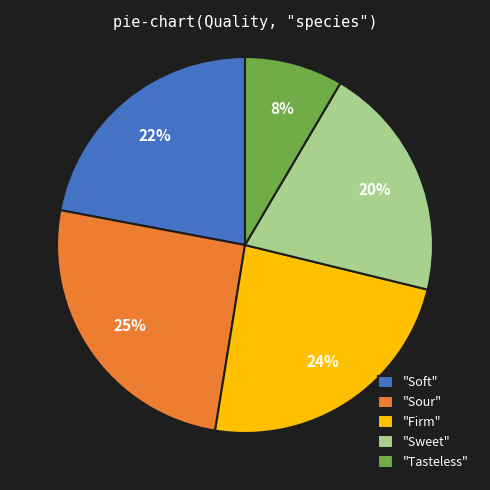

Does "Soft" represent more than half of the total?

No